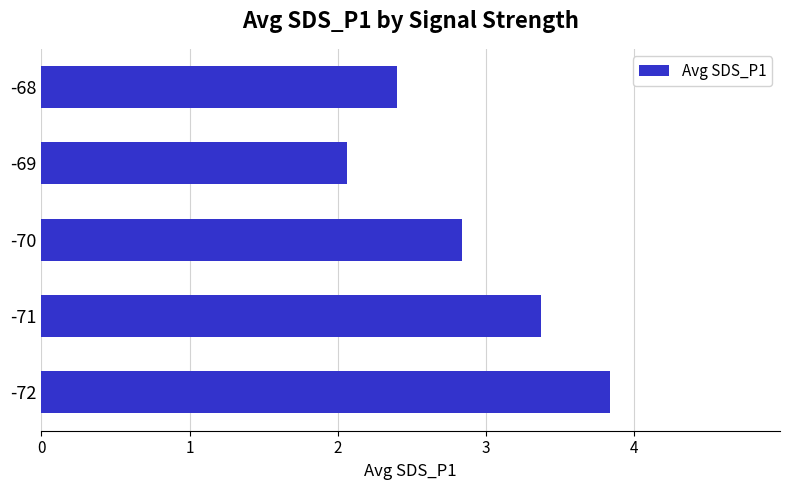

What is the difference between the maximum and minimum values?

1.8